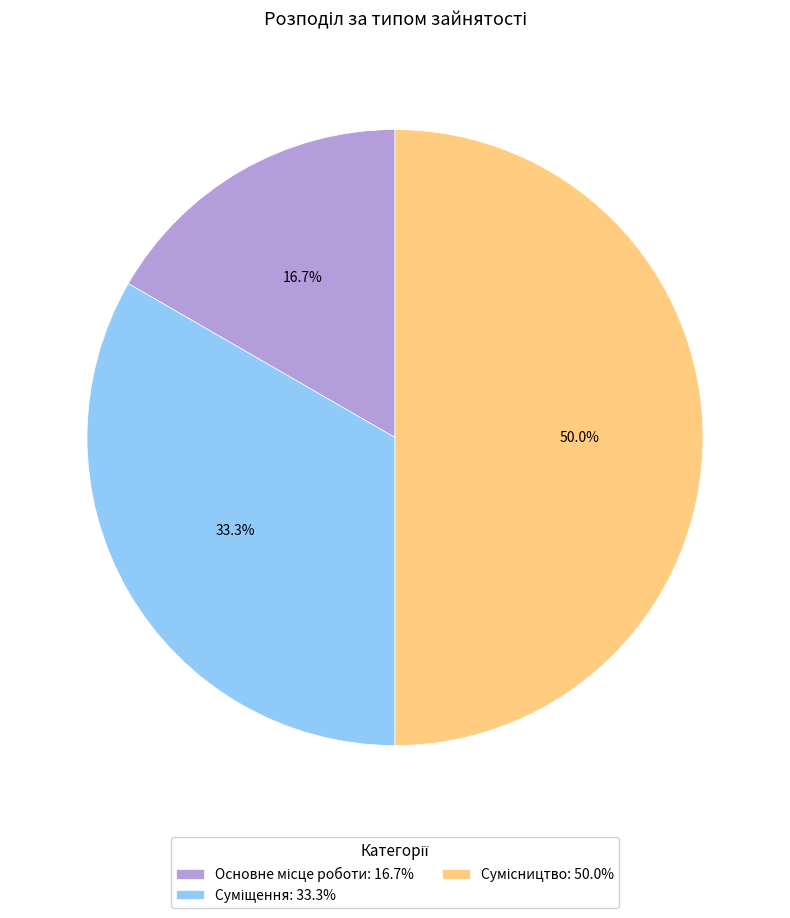

True or false: Основне місце роботи accounts for 4% of the total.

False